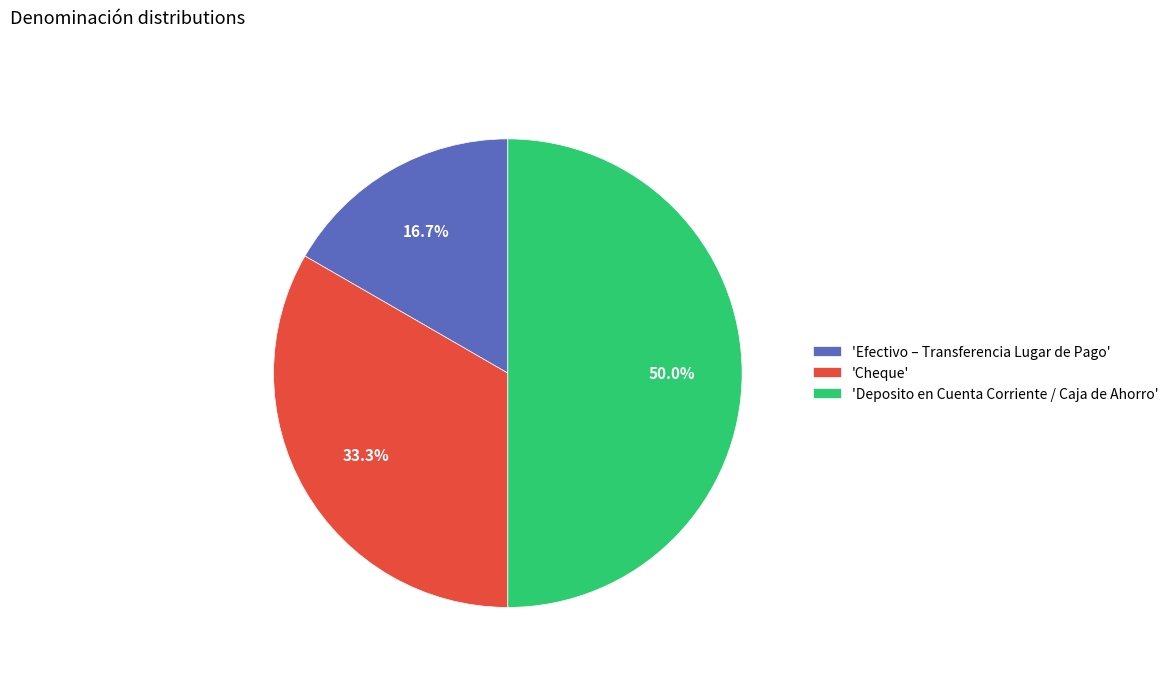

How much of the chart is everything except 'Efectivo – Transferencia Lugar de Pago'?

83.3%